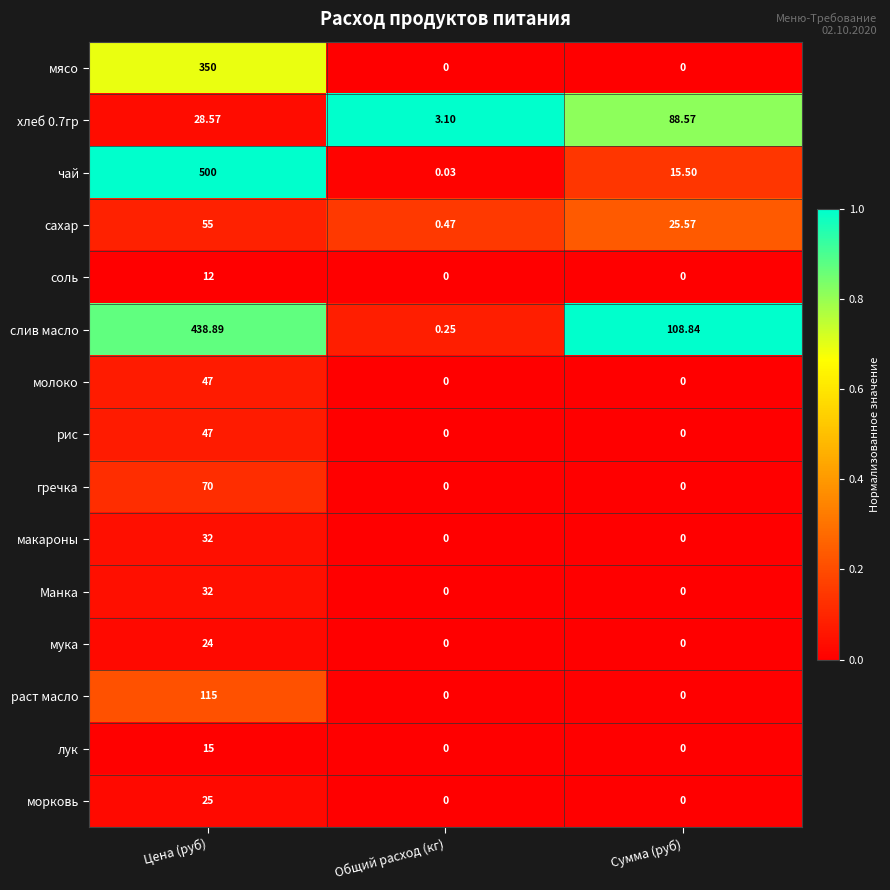

Which series has the widest spread of values?

чай